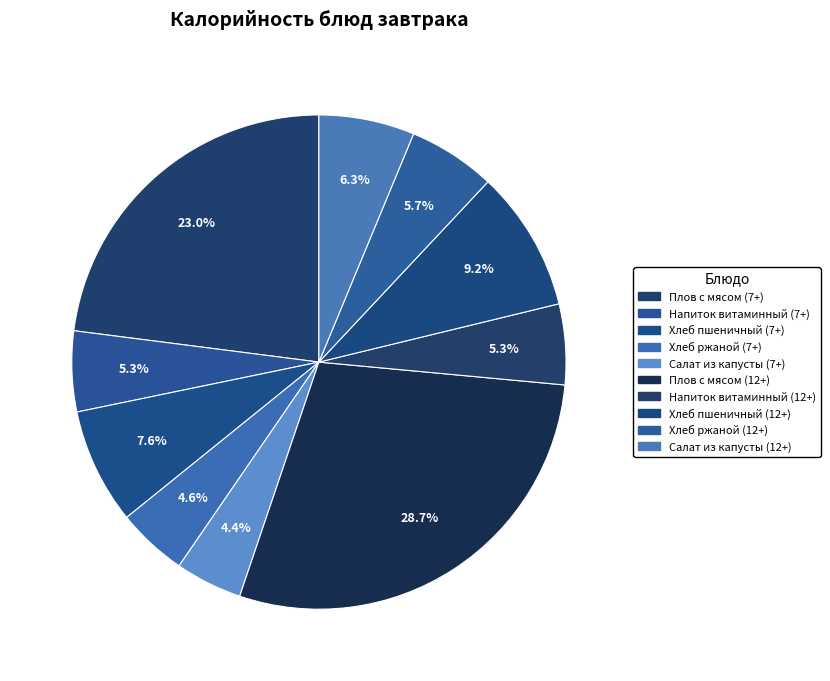

True or false: Хлеб пшеничный (12+) accounts for 1% of the total.

False